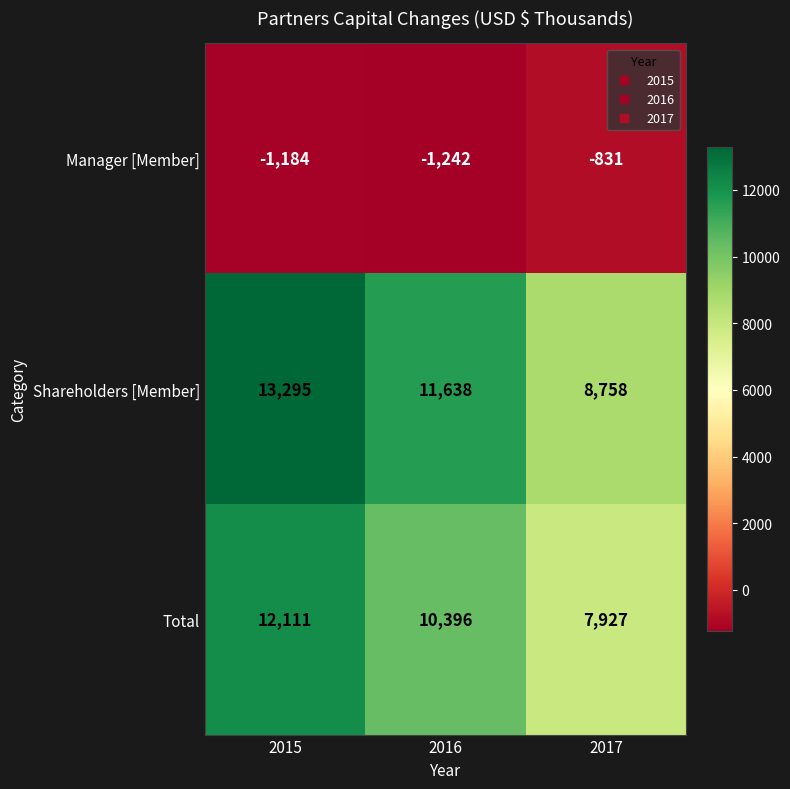

What is the spread (max minus min) of values at 2015?

14479